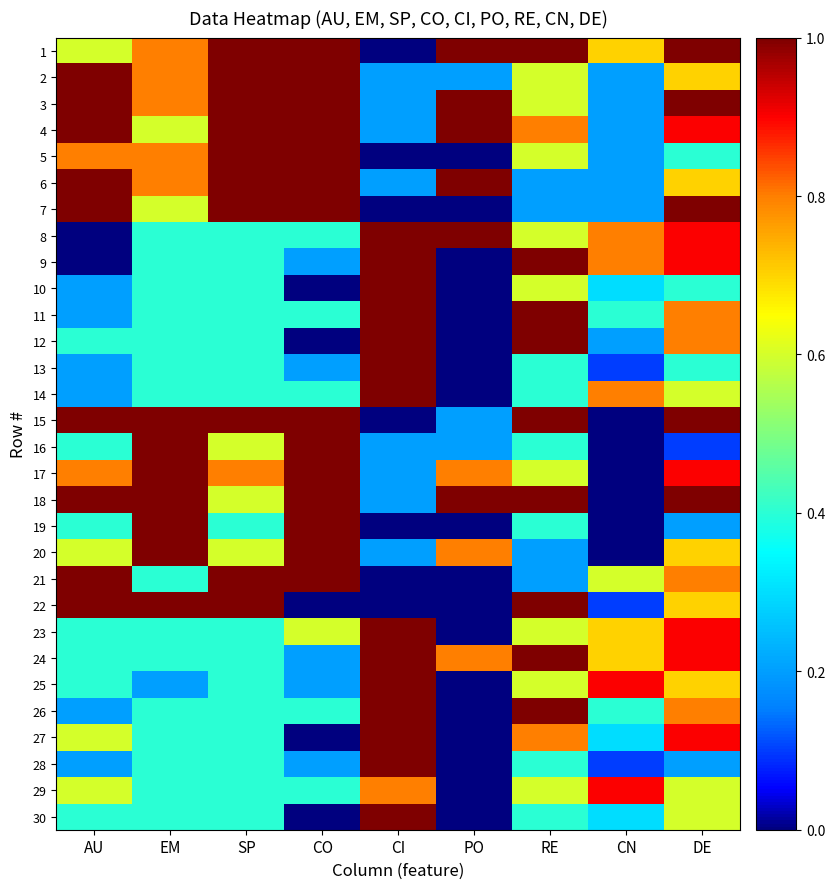

How many series are shown in this chart?

30